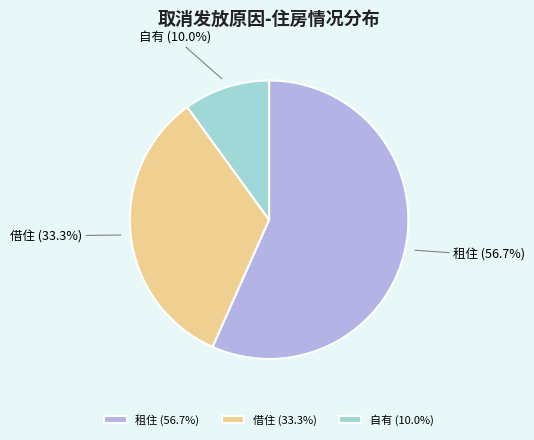

What percentage do 租住 and 自有 together represent?

66.7%